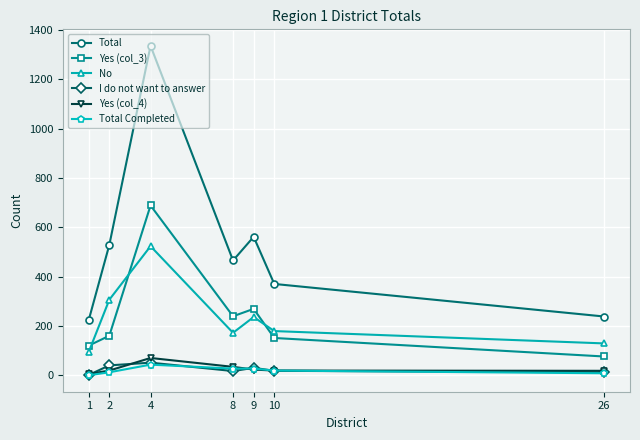

What is the difference between the second highest and minimum values in the I do not want to answer series?

39